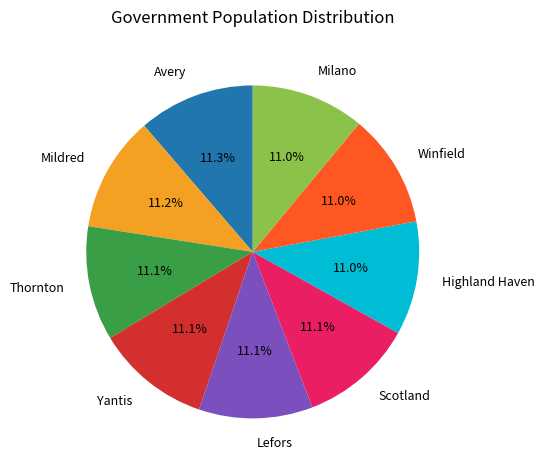

To the nearest percent, what percentage of the pie is Lefors?

11%